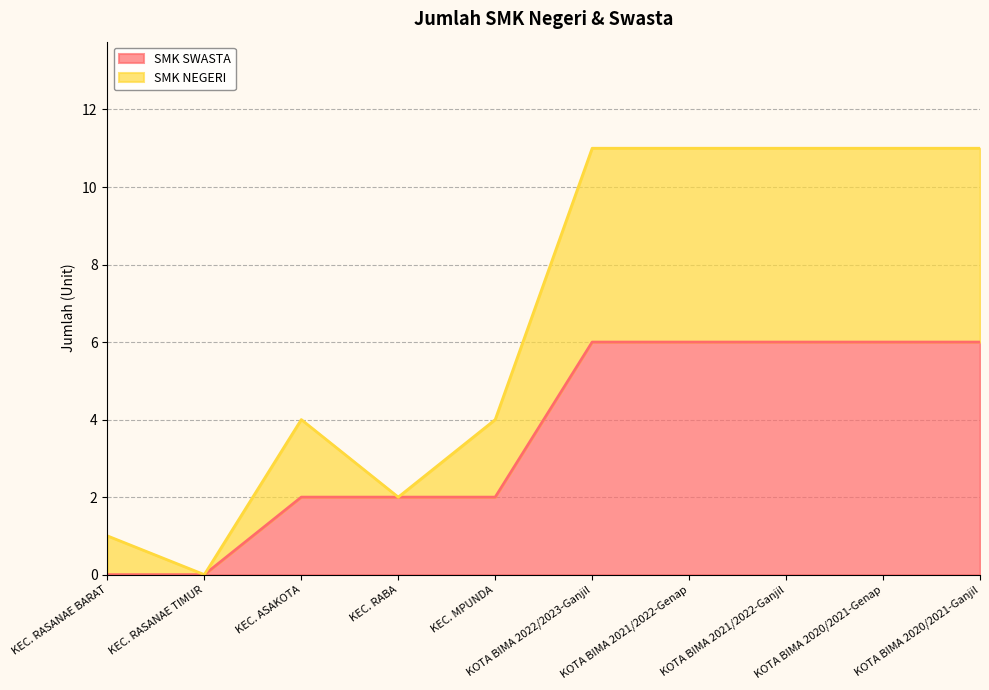

How many interior local peaks does the SMK NEGERI series have?

1